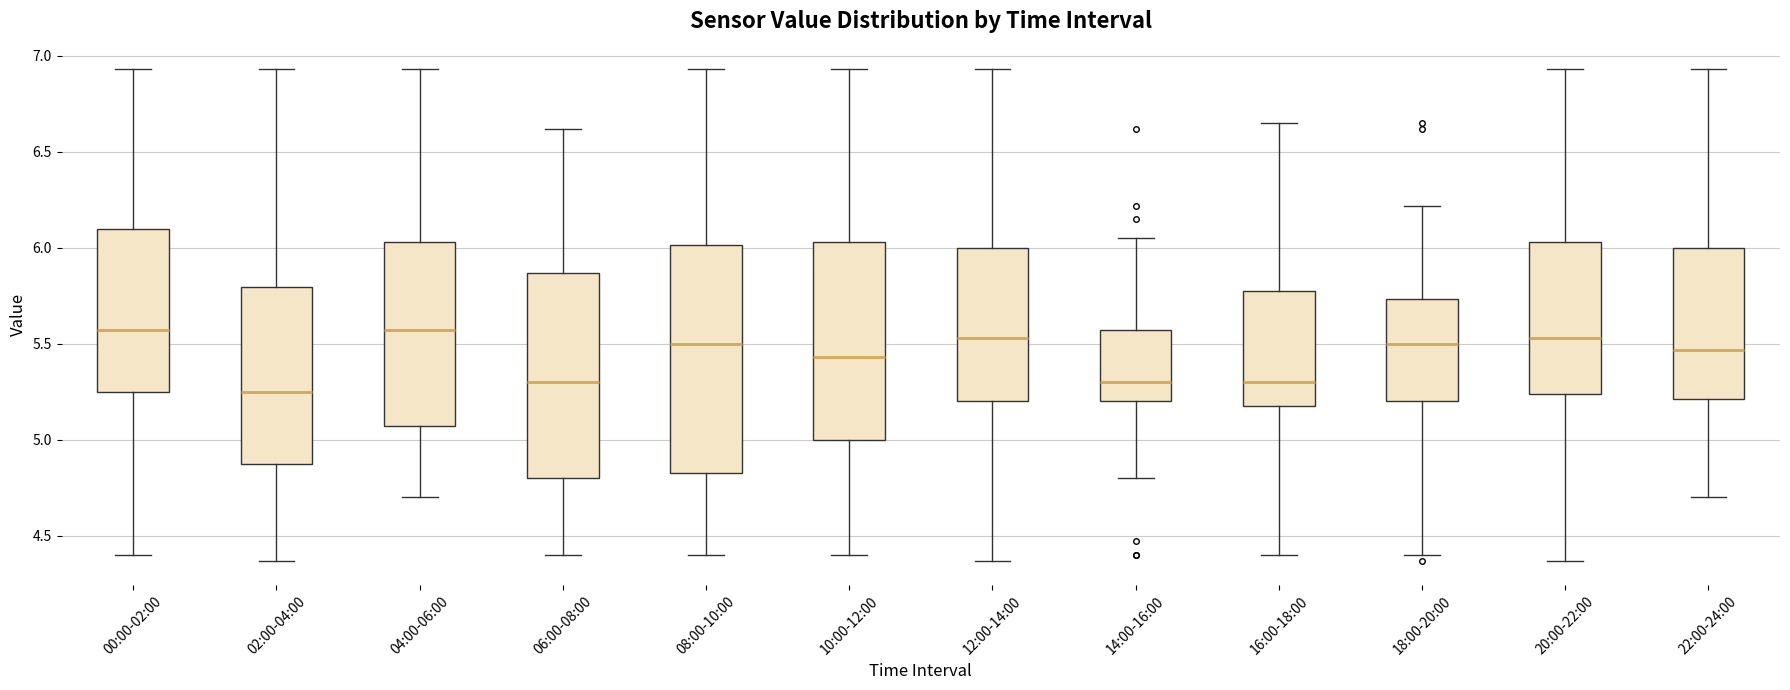

Reading left to right, read every box against the y-axis: the position of its median line, the range the box covers, and the ends of its whiskers. The values are not printed on the chart, so give them approximately, as read against the axis.

00:00-02:00: median 5.55, box 5.25 to 6.10, whiskers 4.40 to 6.95
02:00-04:00: median 5.25, box 4.90 to 5.80, whiskers 4.35 to 6.95
04:00-06:00: median 5.55, box 5.05 to 6.05, whiskers 4.70 to 6.95
06:00-08:00: median 5.30, box 4.80 to 5.85, whiskers 4.40 to 6.60
08:00-10:00: median 5.50, box 4.85 to 6.00, whiskers 4.40 to 6.95
10:00-12:00: median 5.45, box 5.00 to 6.05, whiskers 4.40 to 6.95
12:00-14:00: median 5.55, box 5.20 to 6.00, whiskers 4.35 to 6.95
14:00-16:00: median 5.30, box 5.20 to 5.55, whiskers 4.80 to 6.05
16:00-18:00: median 5.30, box 5.20 to 5.80, whiskers 4.40 to 6.65
18:00-20:00: median 5.50, box 5.20 to 5.75, whiskers 4.40 to 6.20
20:00-22:00: median 5.55, box 5.25 to 6.05, whiskers 4.35 to 6.95
22:00-24:00: median 5.45, box 5.20 to 6.00, whiskers 4.70 to 6.95